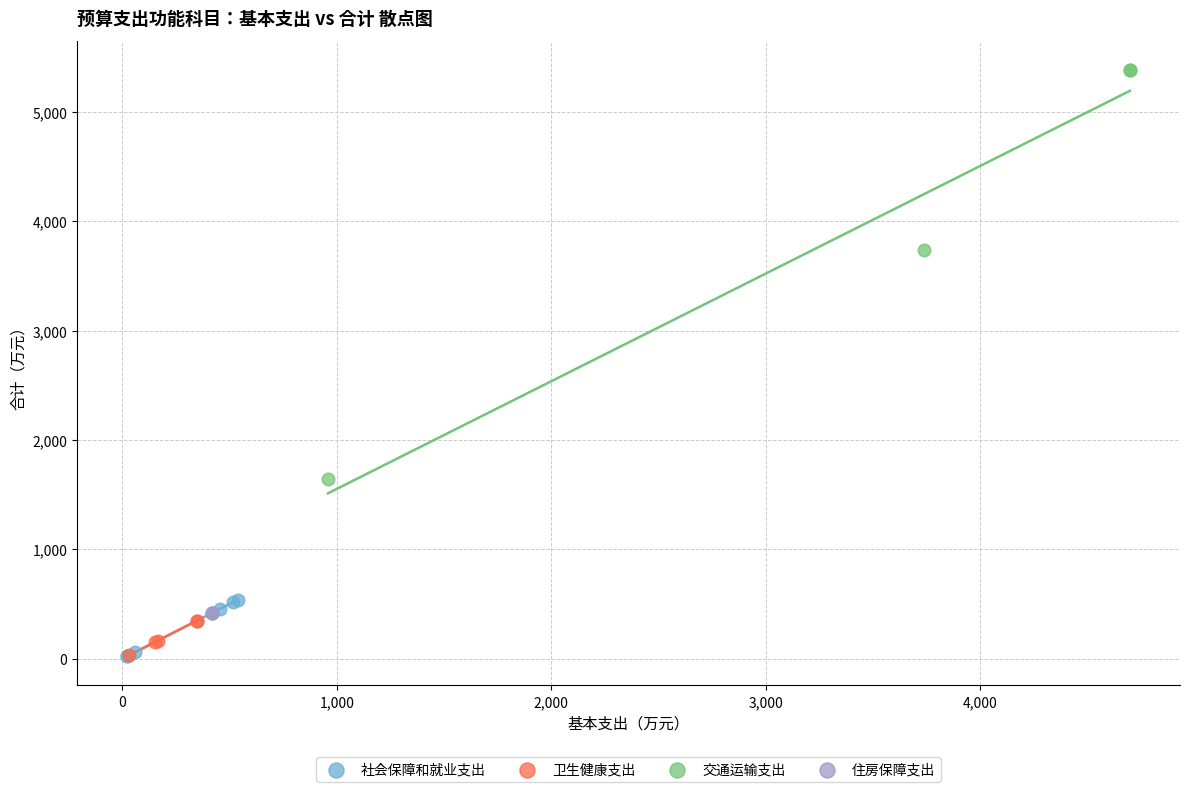

Which series contains the highest Y value?

交通运输支出